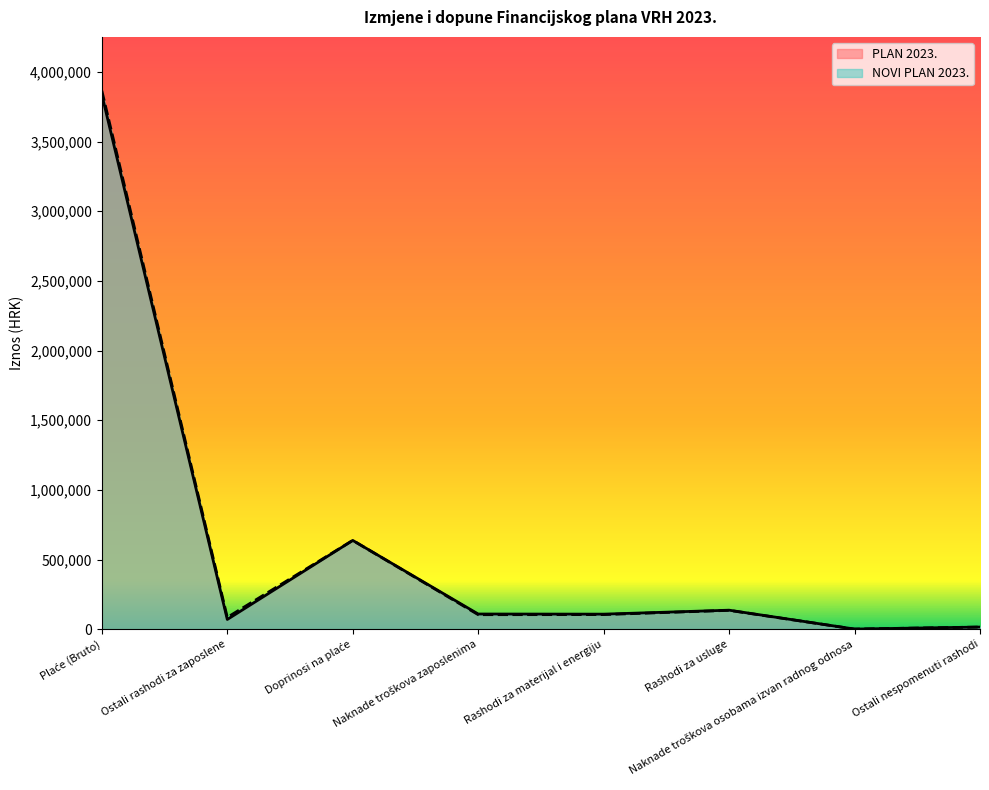

Reading left to right, extract all data points from this chart.

PLAN 2023.: 3836559	69679	637160	108833	107890	136308	823	15263
NOVI PLAN 2023.: 3864559	84679	637160	104033	104720	135155	823	15263